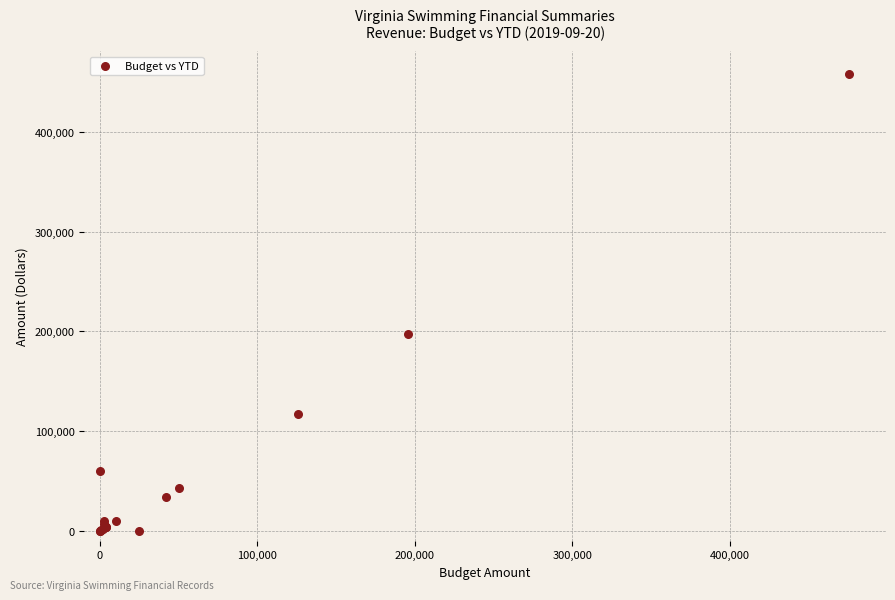

What Y value in the scatter plot is closest to 229191?

197177.5